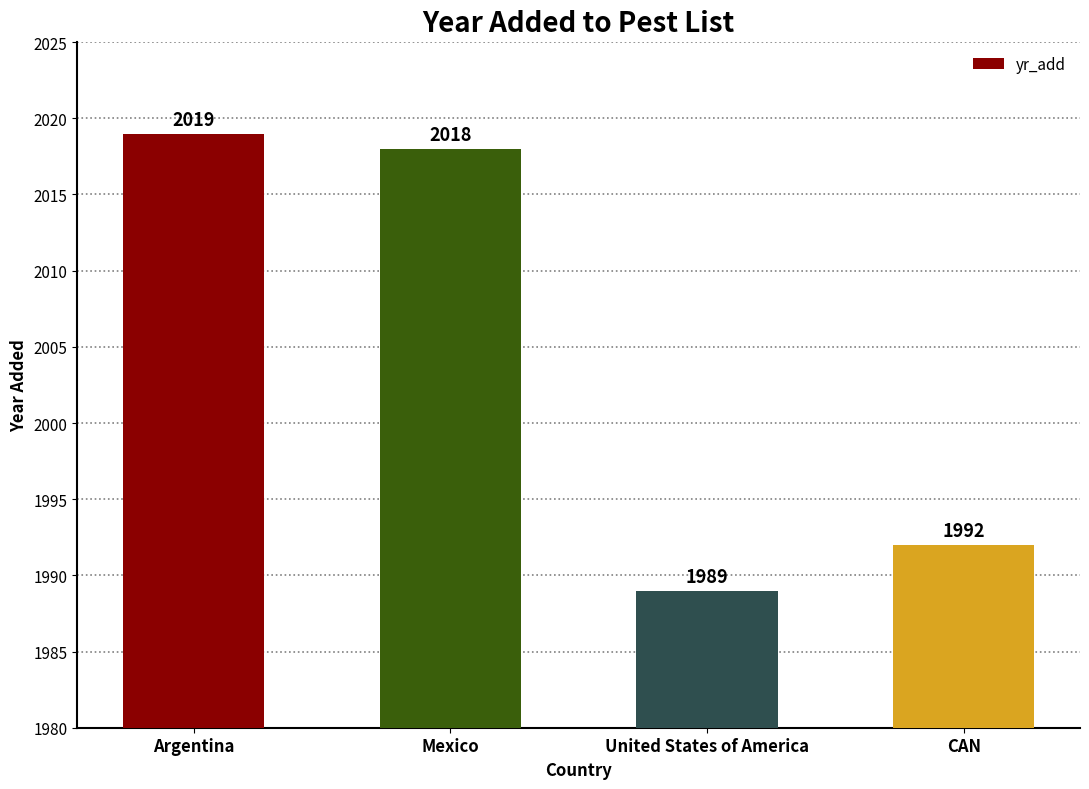

What is the sum of the values at Argentina and CAN?

4011